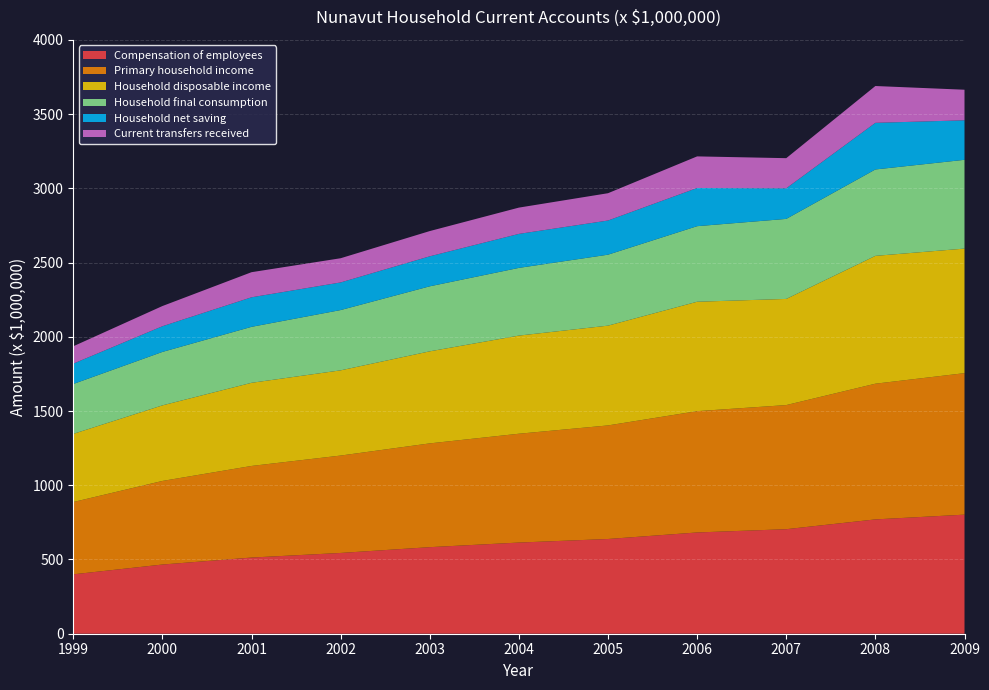

Reading left to right, transcribe all the data shown in this chart.

Compensation of employees: 400	466	513	544	583	614	638	682	704	770	802
Primary household income: 487	563	617	656	699	733	765	817	836	914	953
Household disposable income: 459	509	560	574	620	661	672	737	715	861	839
Household final consumption: 336	360	377	406	438	456	478	509	539	582	598
Household net saving: 137	173	199	186	202	229	230	257	206	314	266
Current transfers received: 117	136	169	163	170	177	184	213	203	248	206